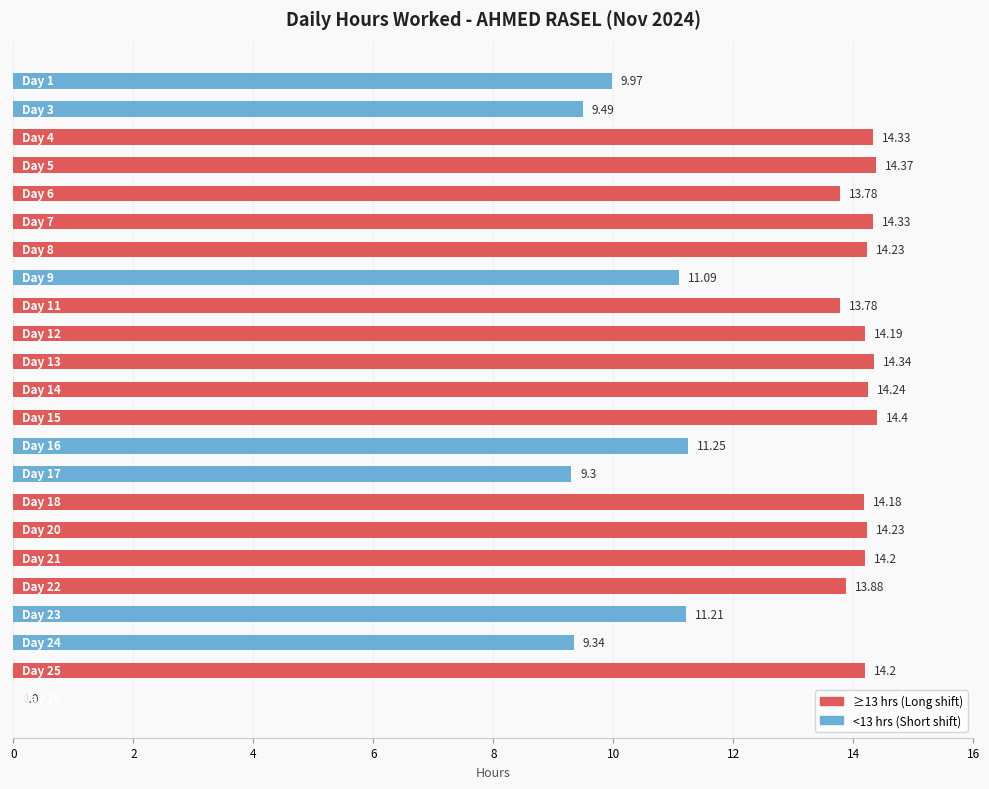

Are the bars horizontal?

Yes